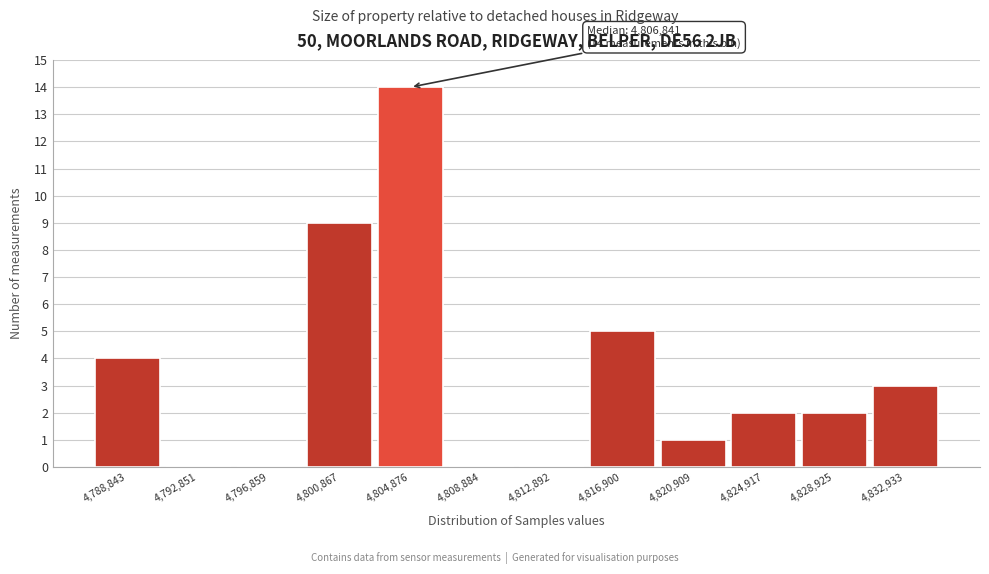

Reading left to right, extract all data points from this chart.

4,788,843=4	4,792,851=0	4,796,859=0	4,800,867=9	4,804,876=14	4,808,884=0	4,812,892=0	4,816,900=5	4,820,909=1	4,824,917=2	4,828,925=2	4,832,933=3